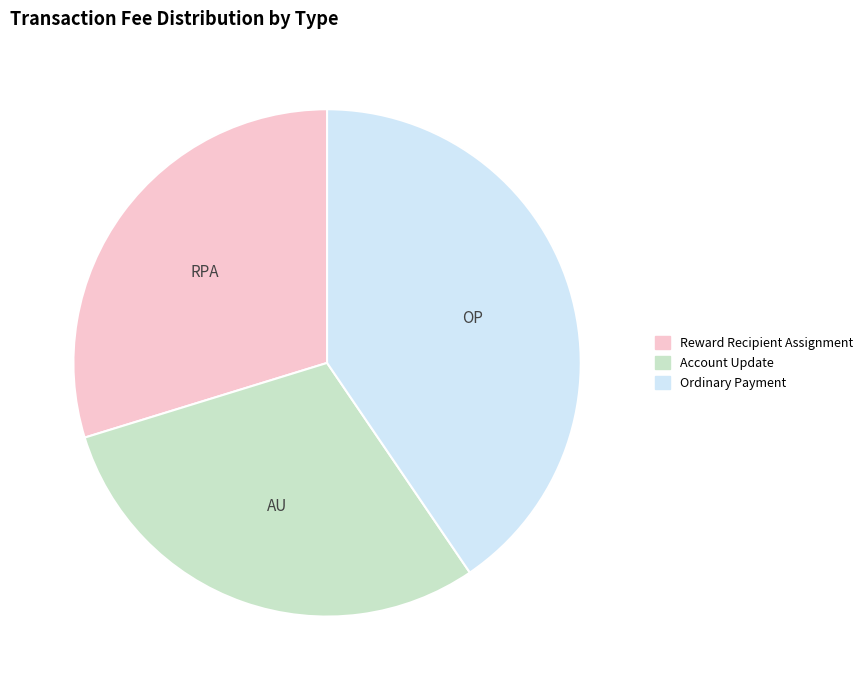

Does any single category account for the majority?

No